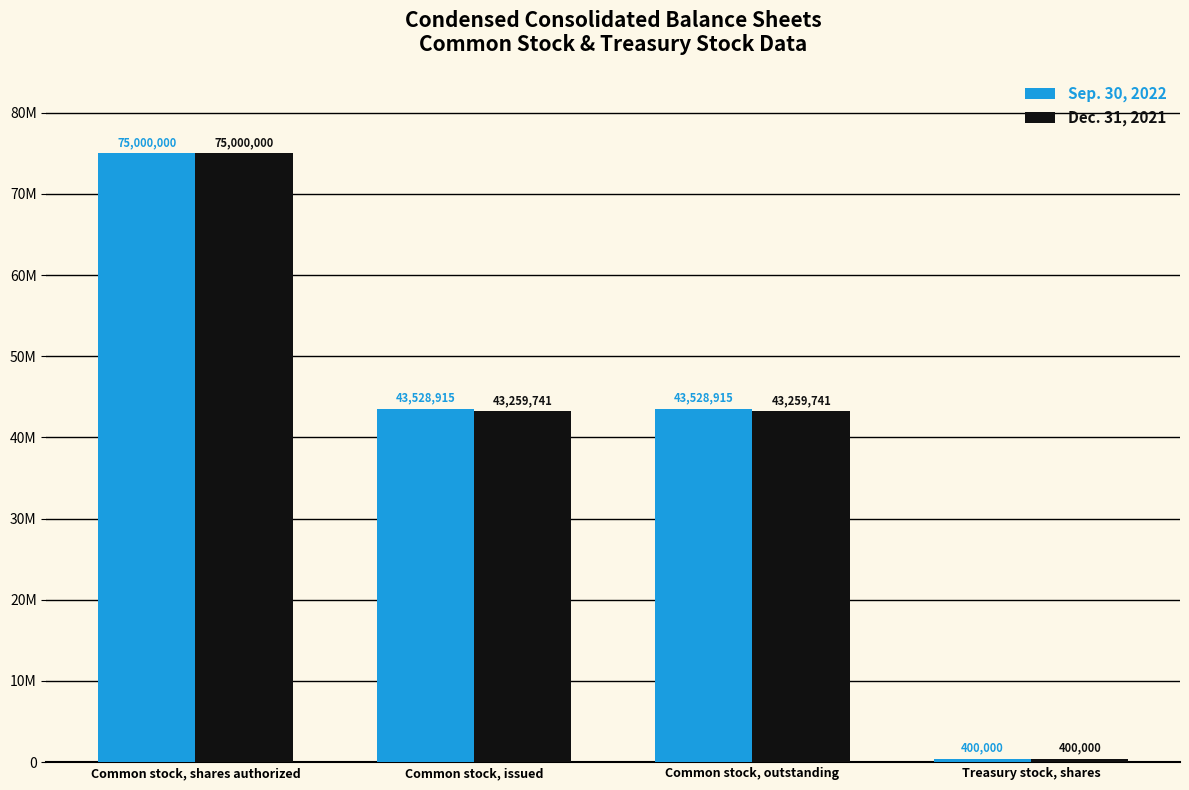

Where does the Sep. 30, 2022 series first go above 43528915?

Common stock, shares authorized